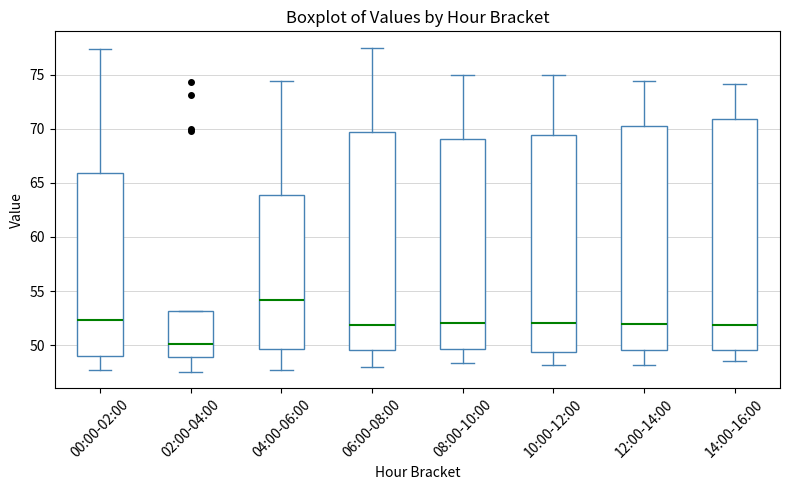

Reading left to right, read every box against the y-axis: the position of its median line, the range the box covers, and the ends of its whiskers. The values are not printed on the chart, so give them approximately, as read against the axis.

00:00-02:00: median 52.5, box 49.0 to 66.0, whiskers 47.5 to 77.5
02:00-04:00: median 50.0, box 49.0 to 53.0, whiskers 47.5 to 53.0
04:00-06:00: median 54.0, box 49.5 to 64.0, whiskers 47.5 to 74.5
06:00-08:00: median 52.0, box 49.5 to 69.5, whiskers 48.0 to 77.5
08:00-10:00: median 52.0, box 49.5 to 69.0, whiskers 48.5 to 75.0
10:00-12:00: median 52.0, box 49.5 to 69.5, whiskers 48.0 to 75.0
12:00-14:00: median 52.0, box 49.5 to 70.5, whiskers 48.0 to 74.5
14:00-16:00: median 52.0, box 49.5 to 71.0, whiskers 48.5 to 74.0